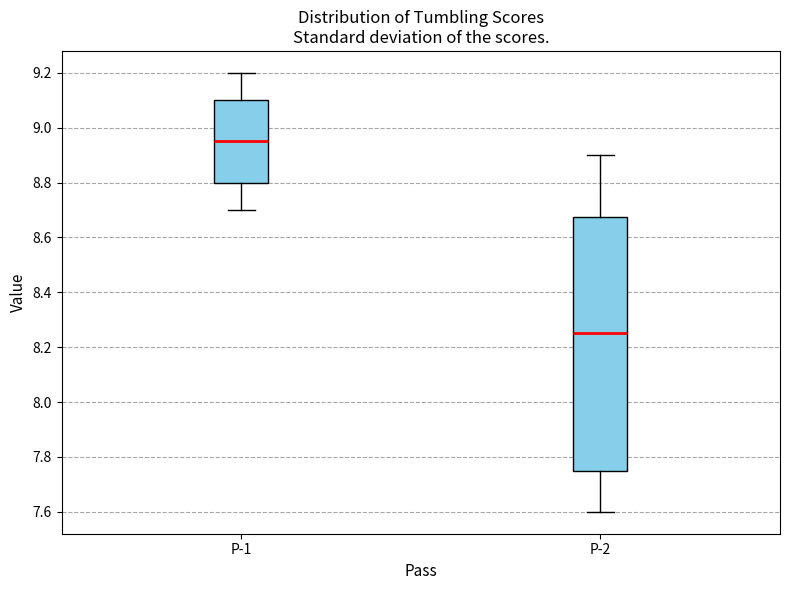

Which box is the tallest, from its lower edge to its upper edge?

P-2